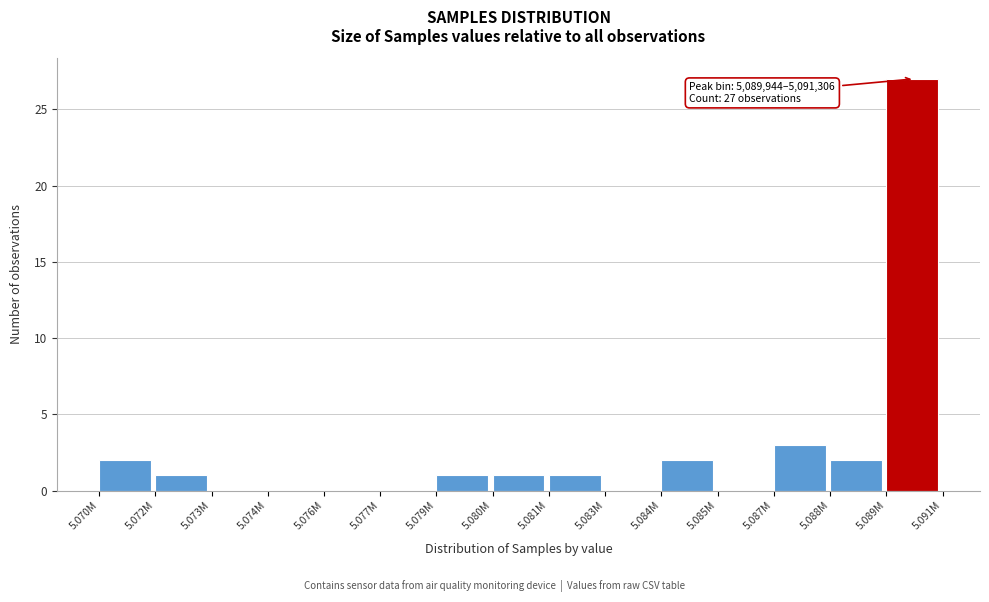

Reading left to right, extract all data points from this chart.

5.070M=2	5.072M=1	5.073M=0	5.074M=0	5.076M=0	5.077M=0	5.079M=1	5.080M=1	5.081M=1	5.083M=0	5.084M=2	5.085M=0	5.087M=3	5.088M=2	5.089M=27